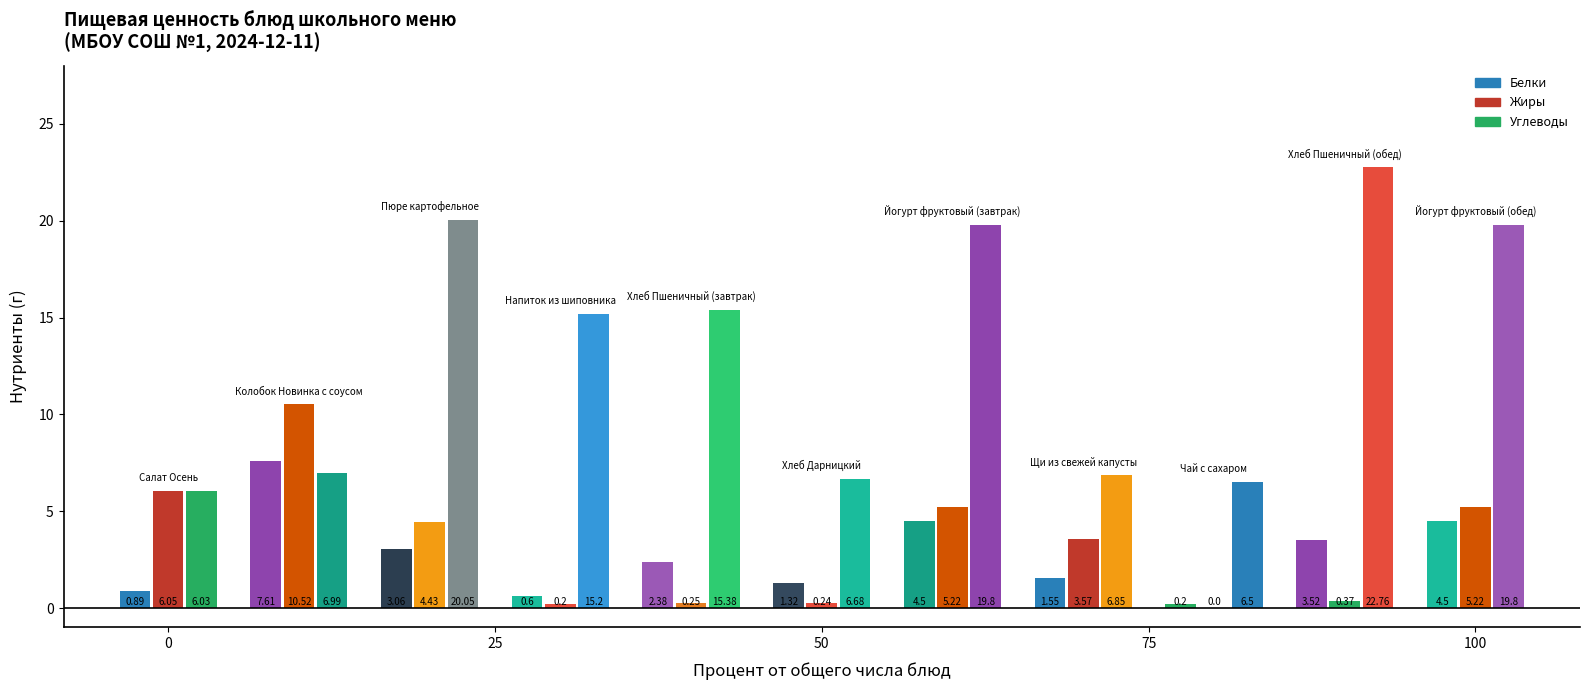

What is the difference between the Углеводы values at Йогурт фруктовый (обед) and Хлеб Дарницкий?

13.1